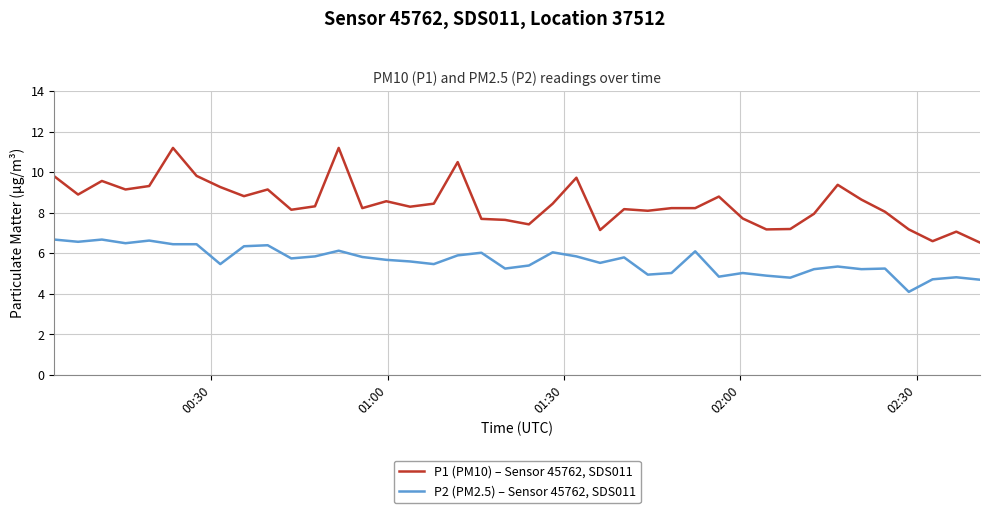

Which series has the widest spread of values?

P1 (PM10) – Sensor 45762, SDS011